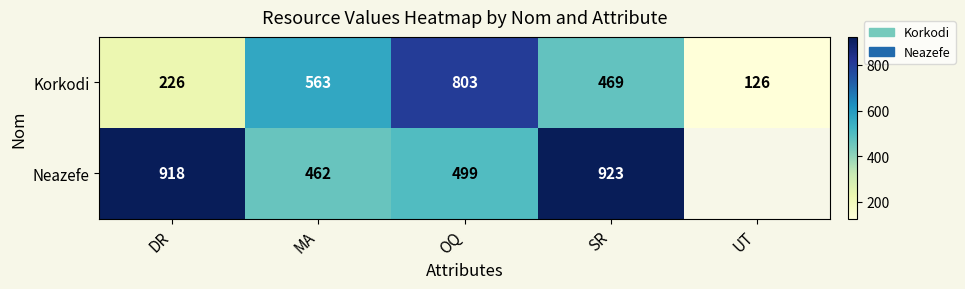

What is the approximate value of Korkodi at MA, to the nearest 100?

600